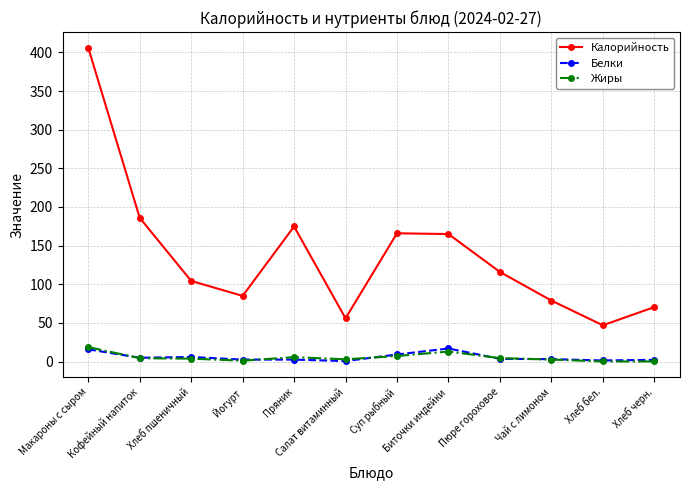

Is this an area chart (filled region under the line)?

No